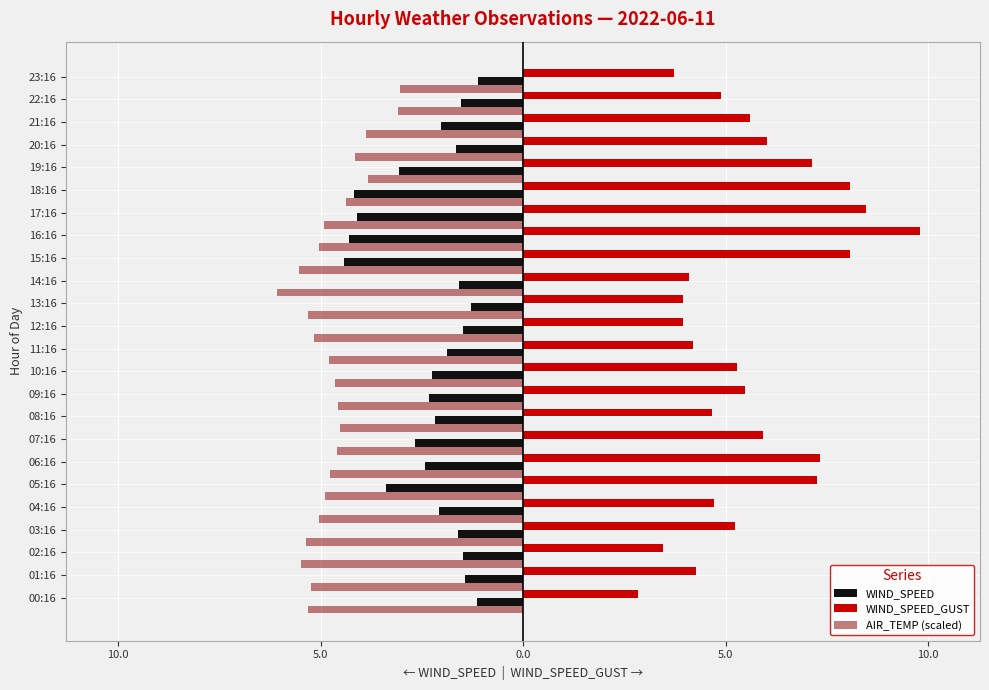

What is the smallest value displayed?

-6.1